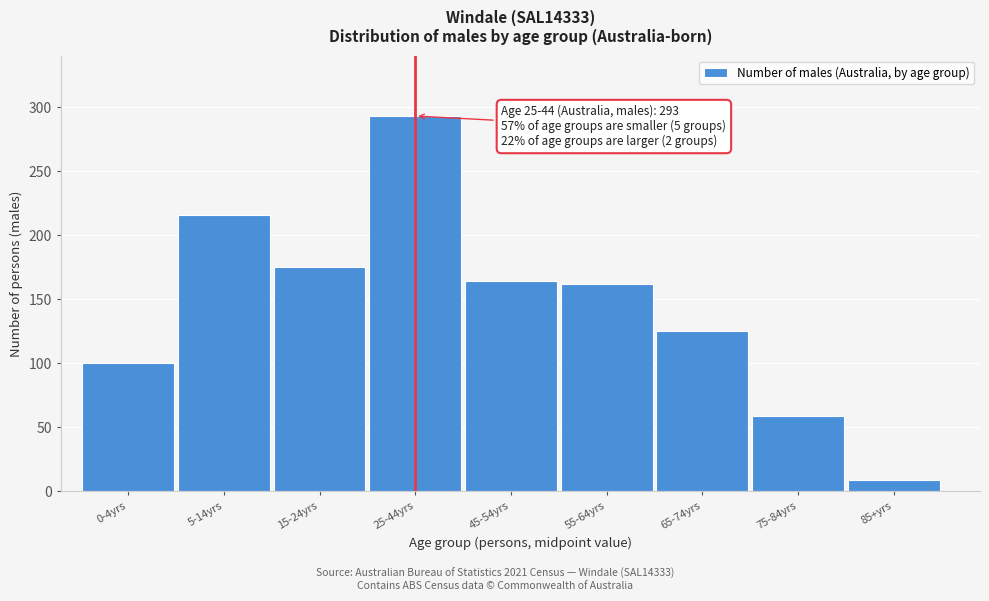

Reading right to left, extract all data points from this chart.

85+yrs=9	75-84yrs=59	65-74yrs=125	55-64yrs=162	45-54yrs=164	25-44yrs=293	15-24yrs=175	5-14yrs=216	0-4yrs=100